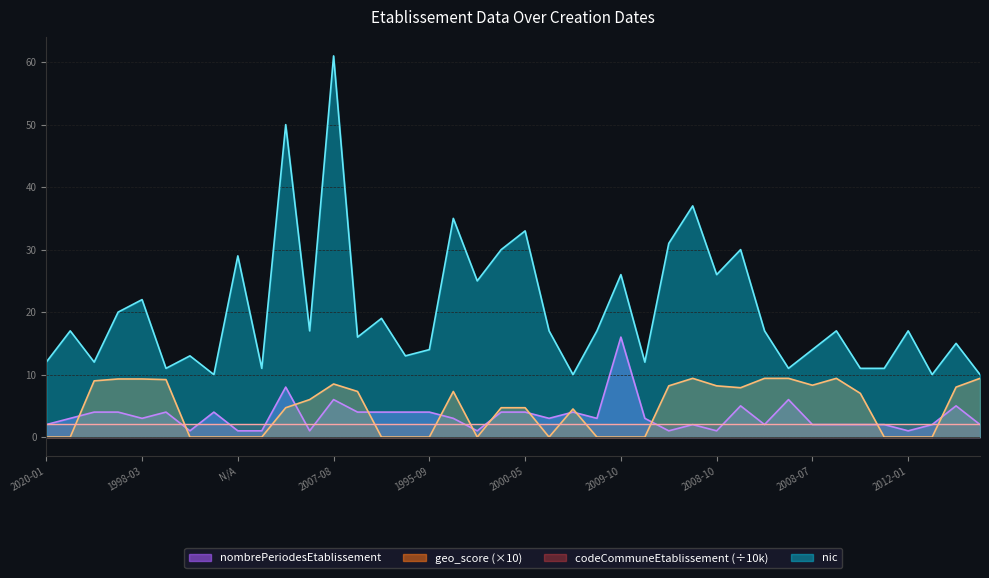

True or false: nic and nombrePeriodesEtablissement cross at least once.

False